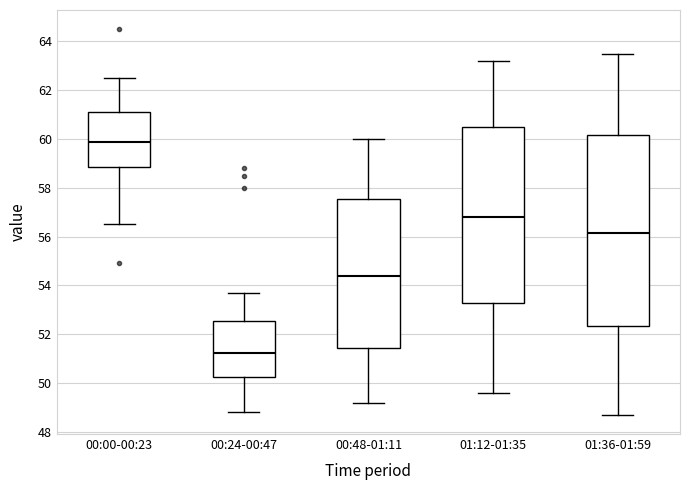

Where does the upper whisker of the box for 00:00-00:23 end on the y-axis? The values are not printed on the chart, so give them approximately, as read against the axis.

62.6